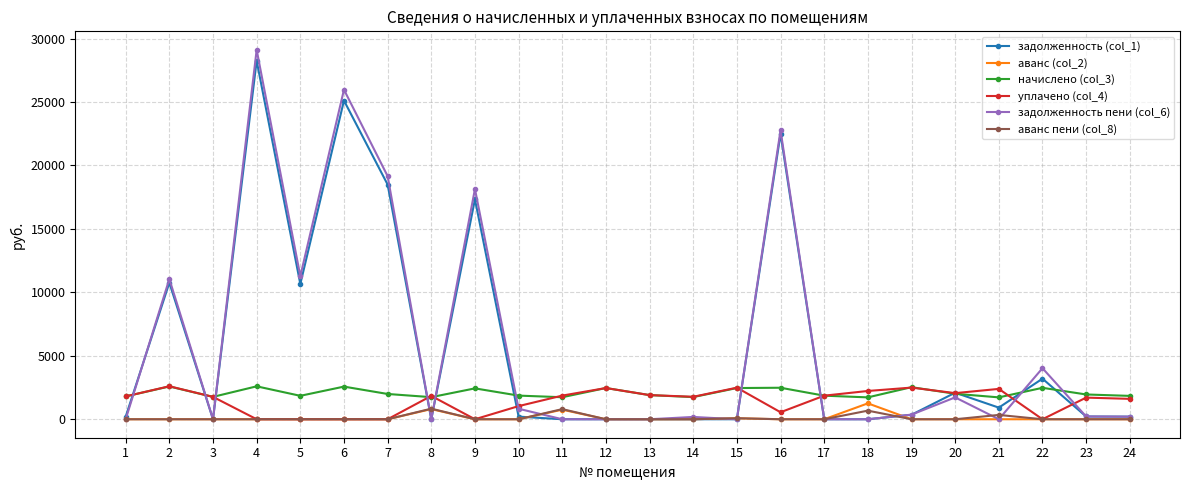

True or false: аванс пени (col_8) and начислено (col_3) intersect in this chart.

False